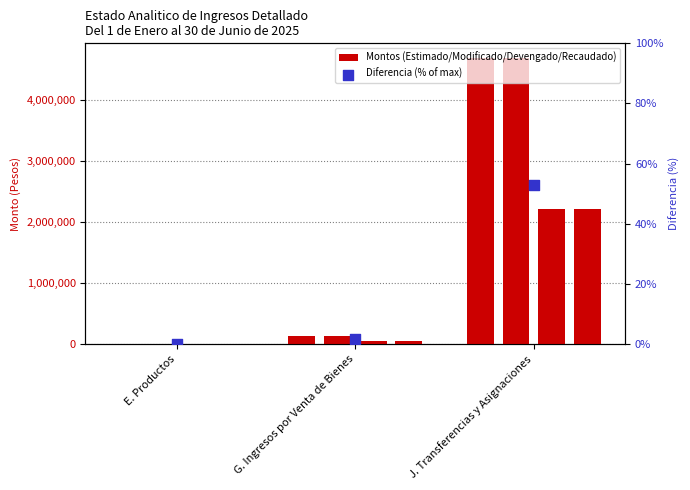

At how many categories does at least one series exceed 2231131?

1